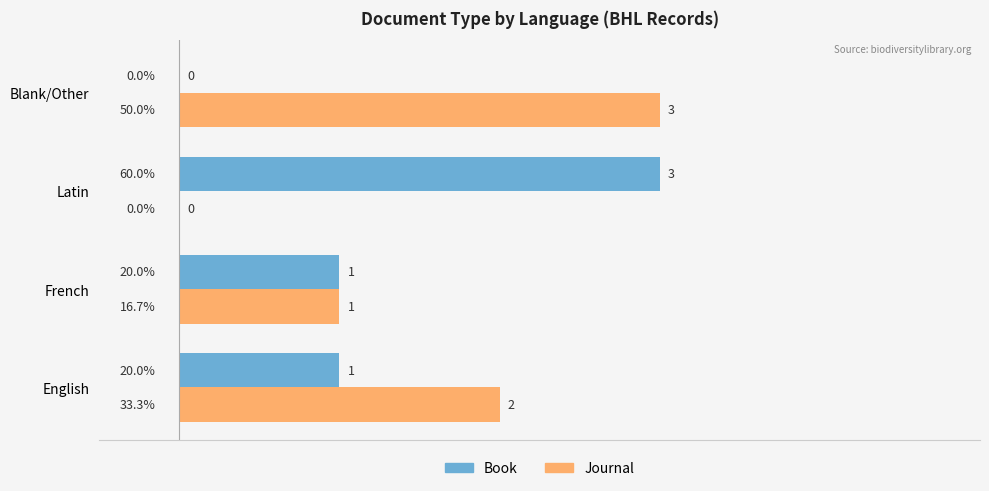

True or false: Journal has a value of 5 at Blank/Other.

False